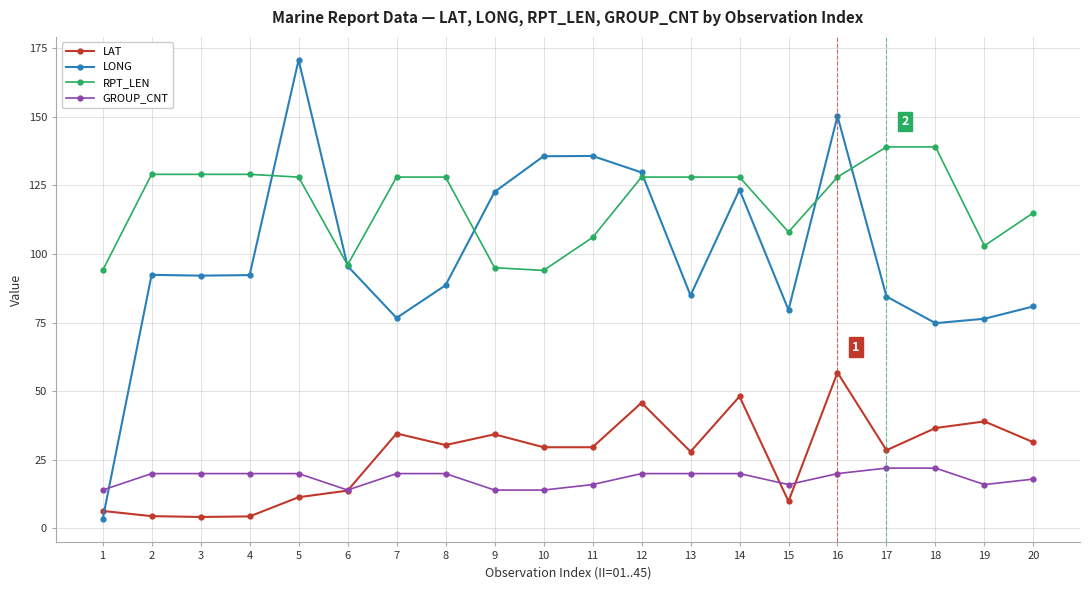

How many data points does each series have?

20